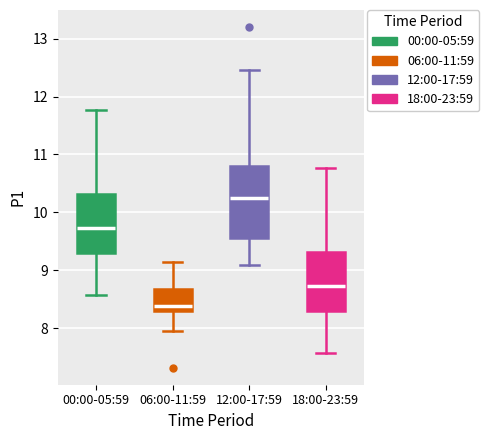

Which box is the tallest, from its lower edge to its upper edge?

12:00-17:59